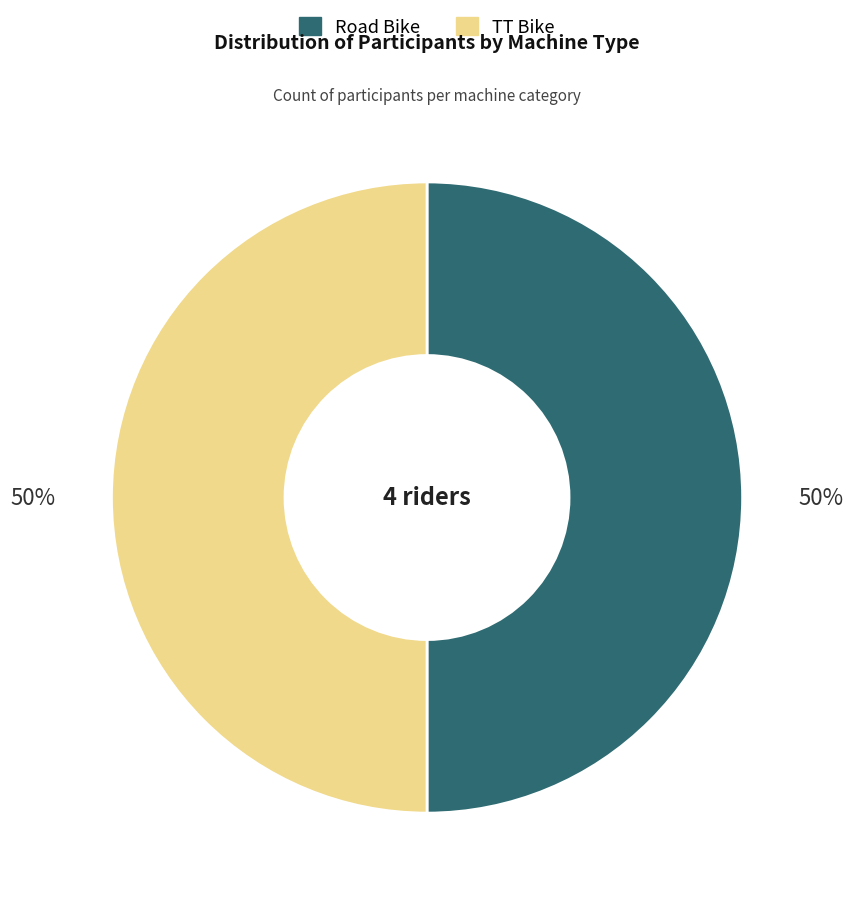

How many slices are in this pie chart?

2